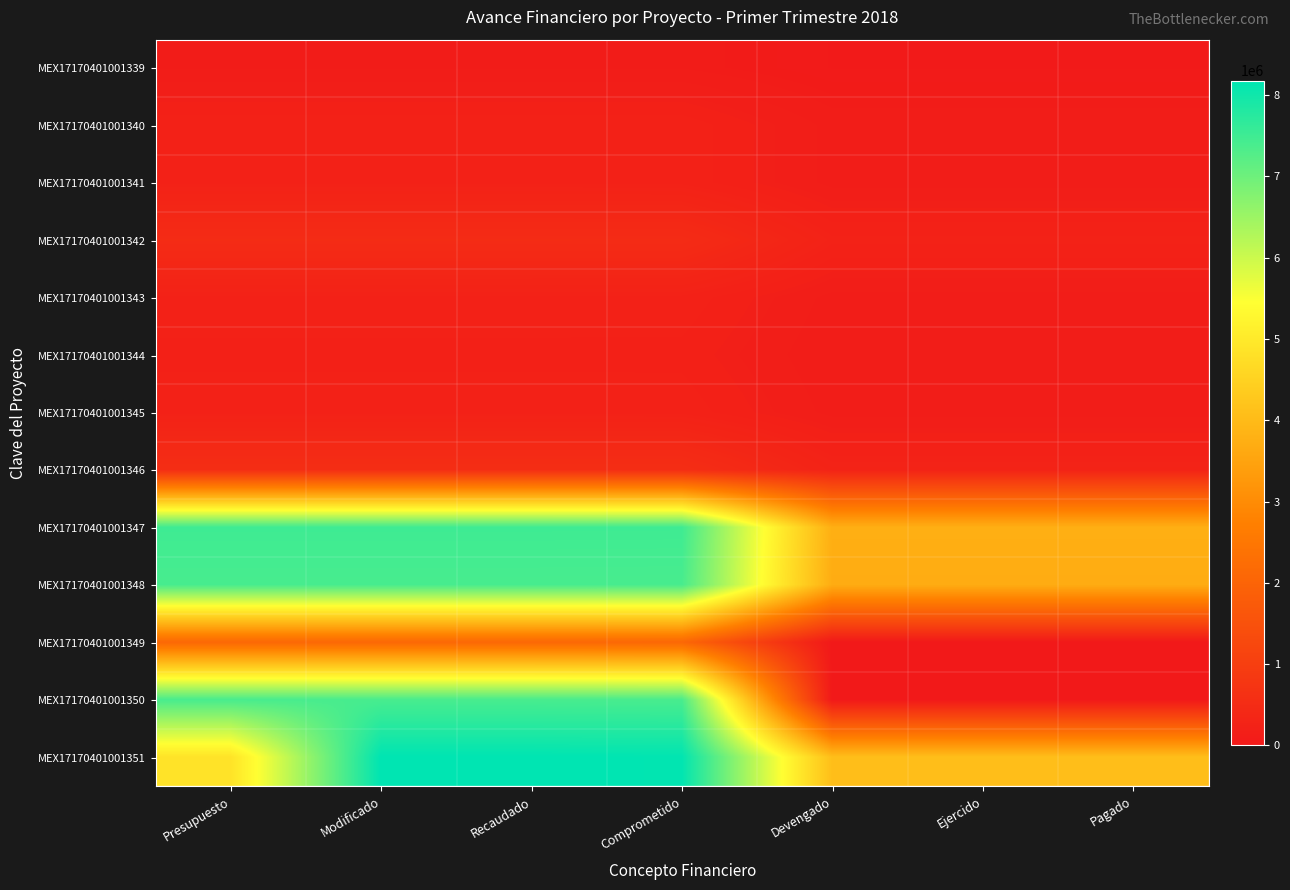

Which series has the largest range (max minus min)?

MEX17170401001350